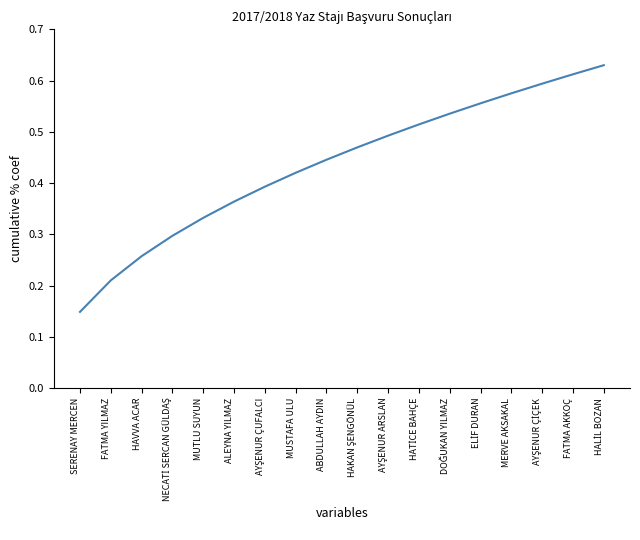

Where is the data nearest to the value 0?

SERENAY MERCEN